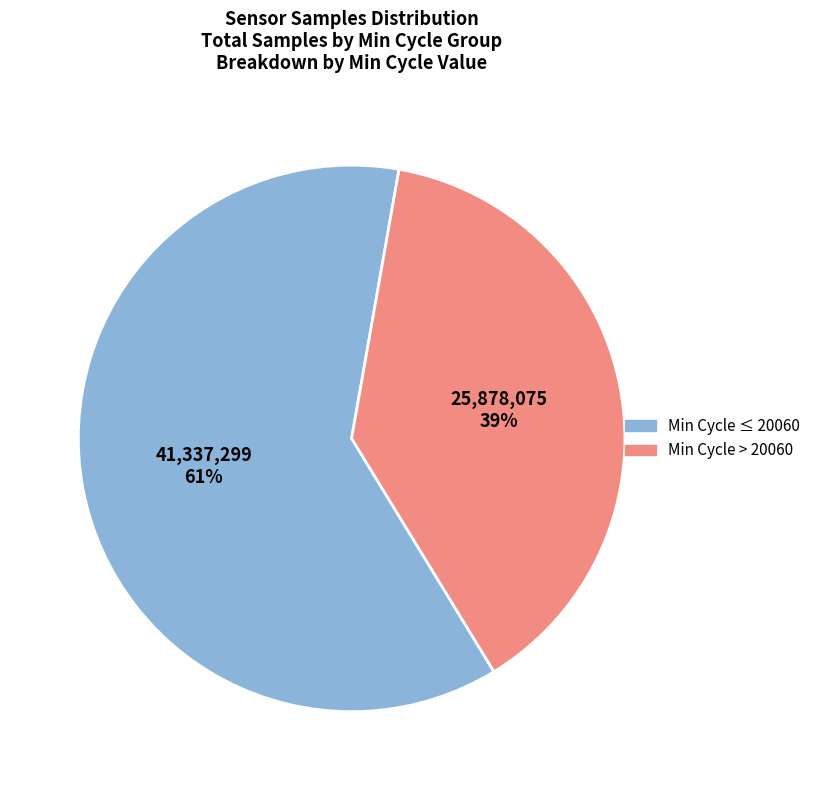

Count the number of slices in the pie.

2